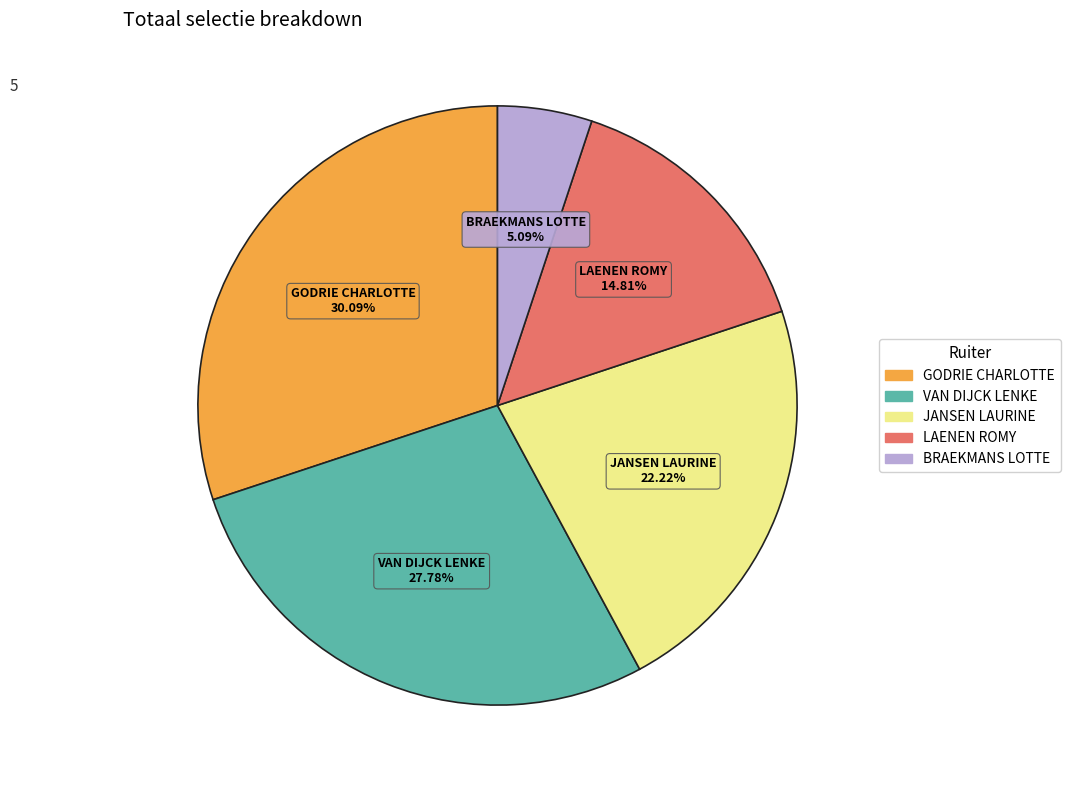

To the nearest percent, what is the difference between the largest and smallest slice percentages?

25%